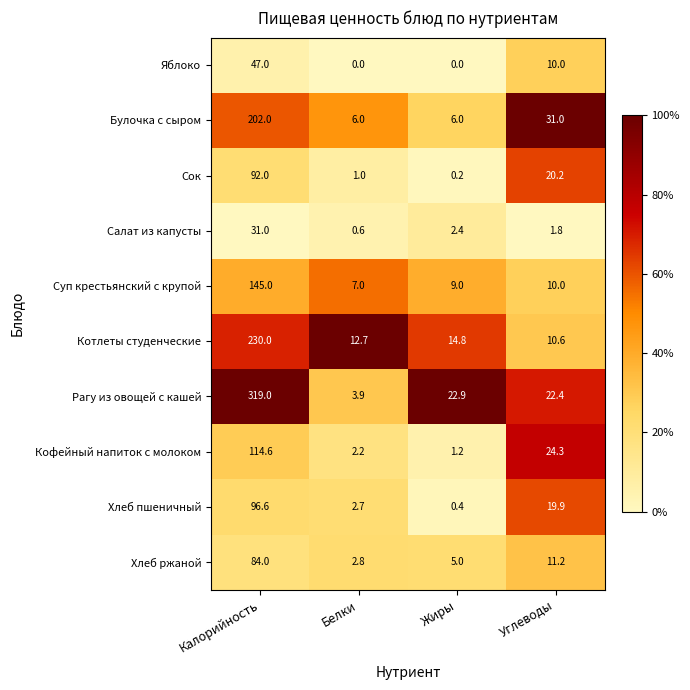

What is the spread (max minus min) of values at Жиры?

22.9